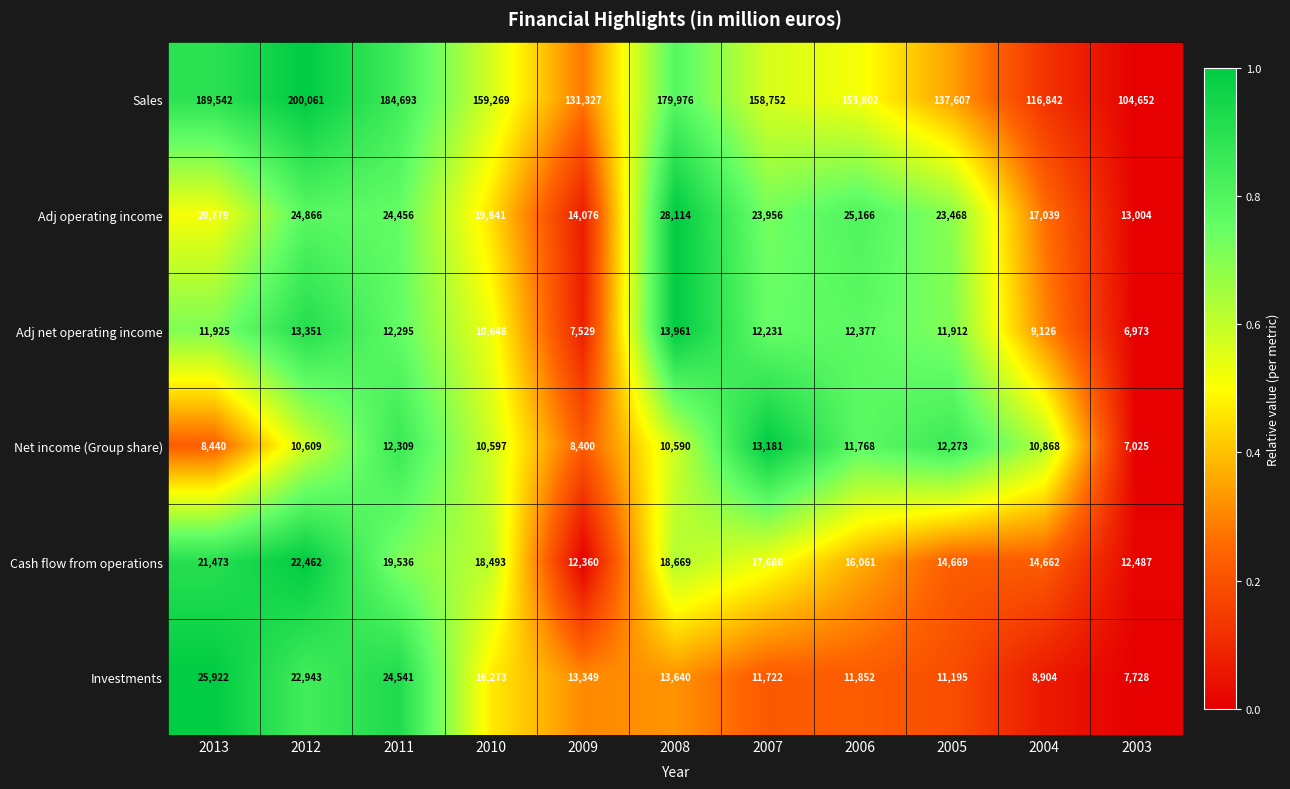

How many distinct data groups are displayed?

6